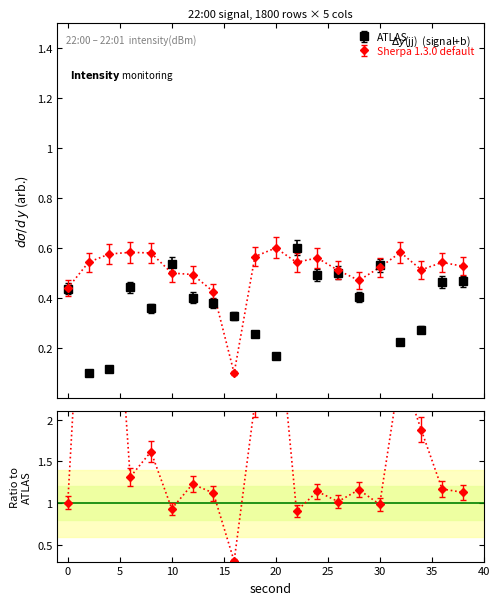

What are all the series names shown in the legend?

ATLAS, Sherpa 1.3.0 default